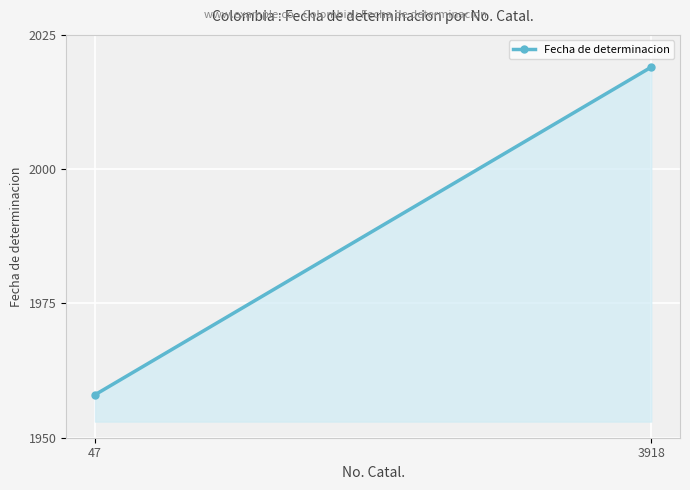

Rank the categories by value from highest to lowest.

3918, 47